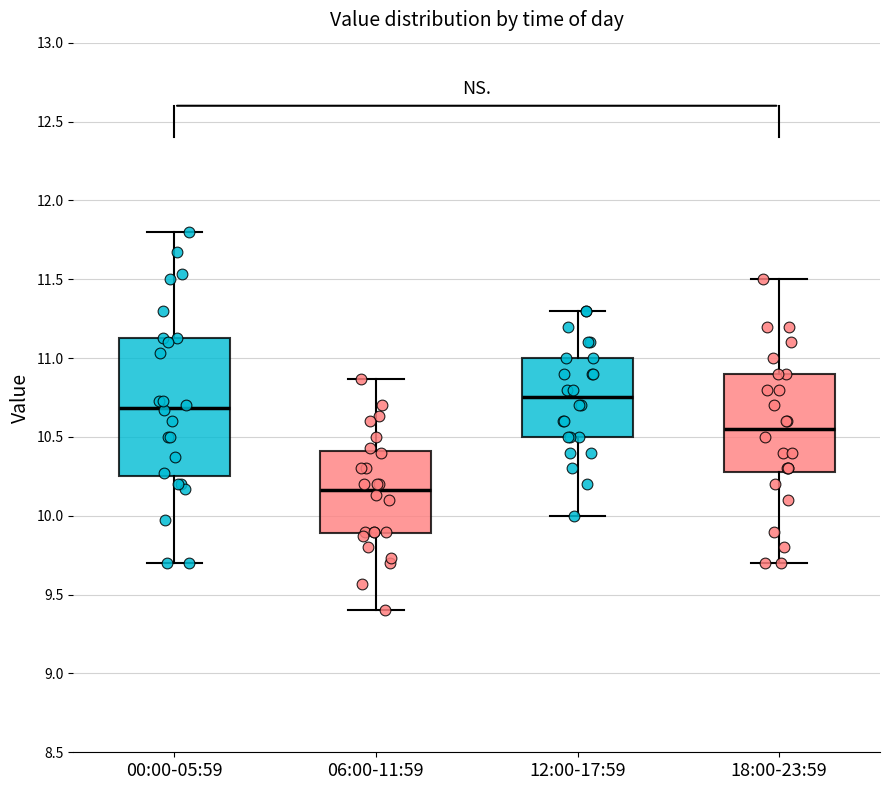

Reading left to right, read every box against the y-axis: the position of its median line, the range the box covers, and the ends of its whiskers. The values are not printed on the chart, so give them approximately, as read against the axis.

00:00-05:59: median 10.70, box 10.25 to 11.15, whiskers 9.70 to 11.80
06:00-11:59: median 10.15, box 9.90 to 10.40, whiskers 9.40 to 10.85
12:00-17:59: median 10.75, box 10.50 to 11.00, whiskers 10.00 to 11.30
18:00-23:59: median 10.55, box 10.30 to 10.90, whiskers 9.70 to 11.50